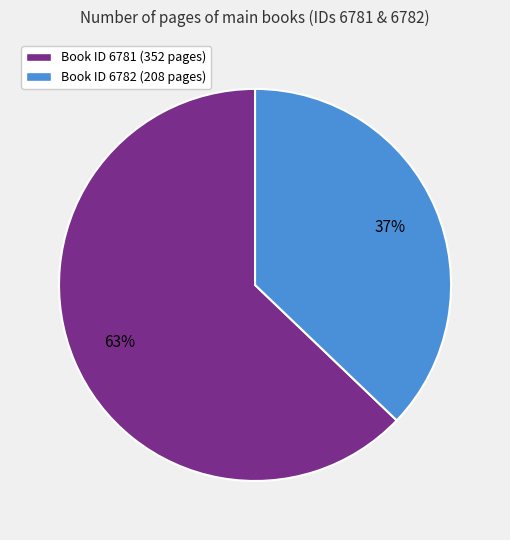

How many segments does this pie chart have?

2